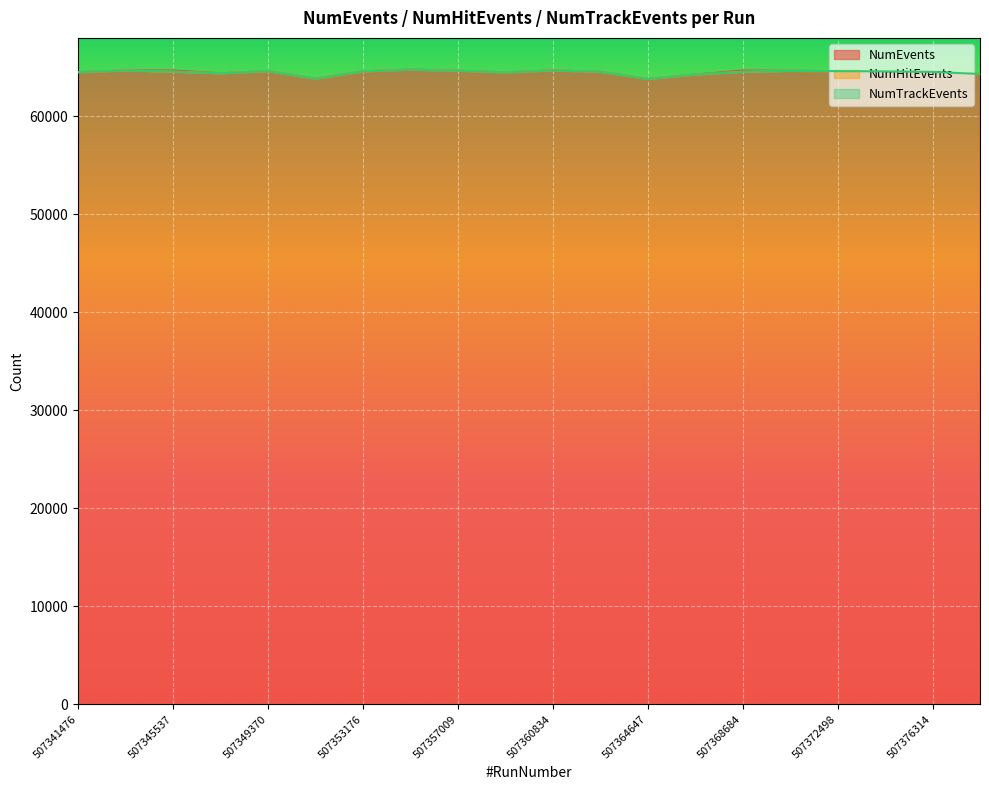

What is the sum of the NumHitEvents values at 507368684 and 507364647?

128363